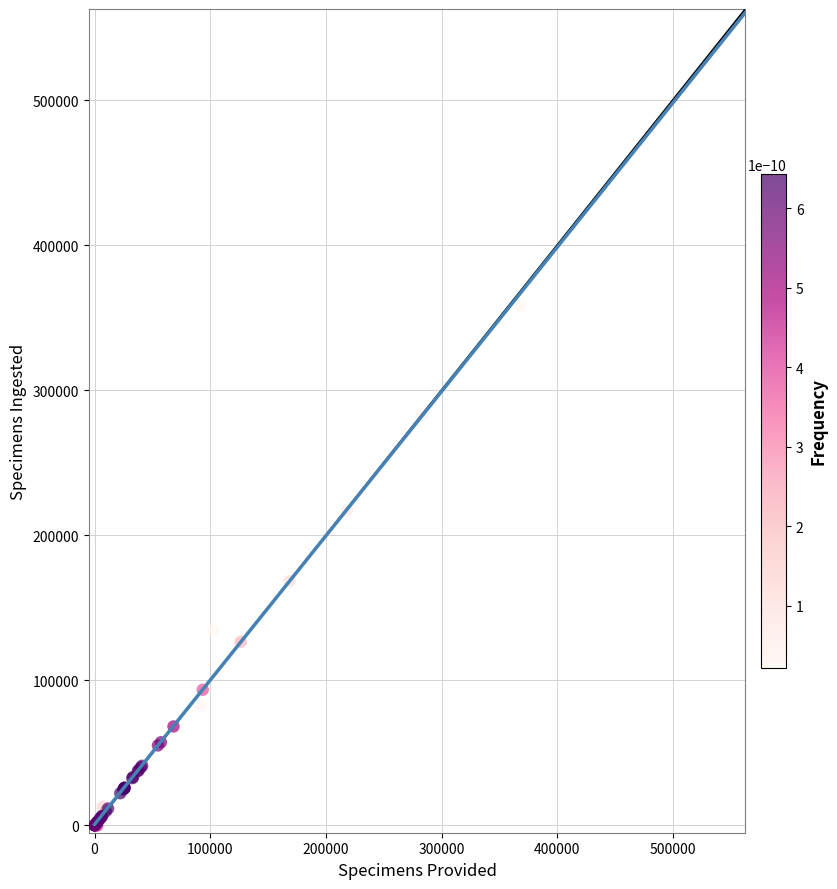

What Y value in the scatter plot is closest to 267976?

282491